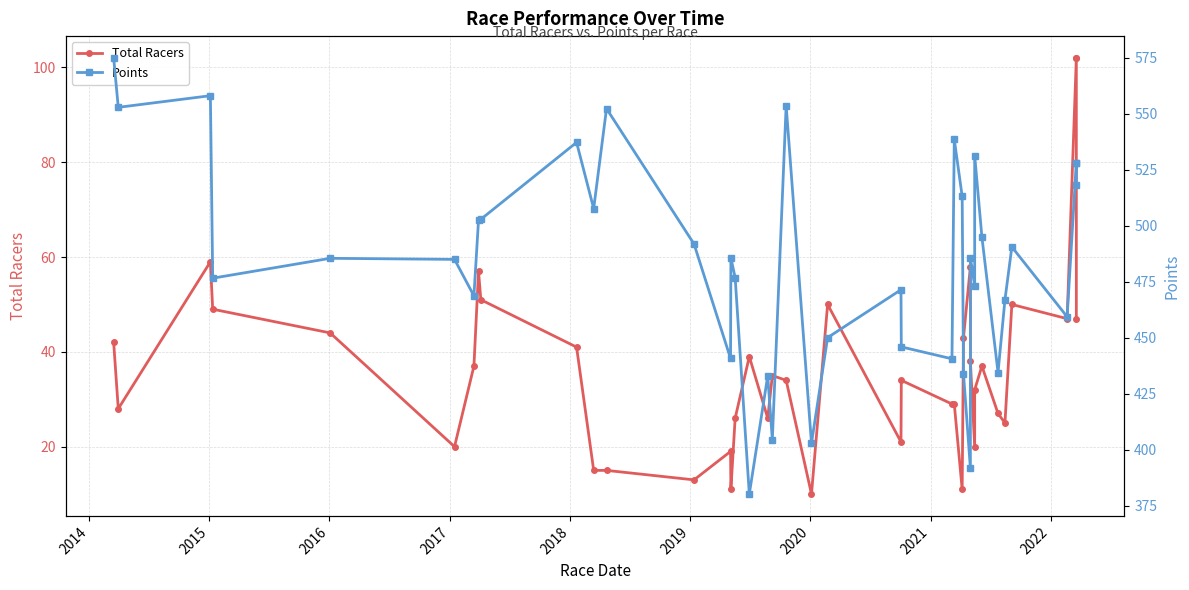

What is the difference between the maximum and minimum values in the Total Racers series?

92.0